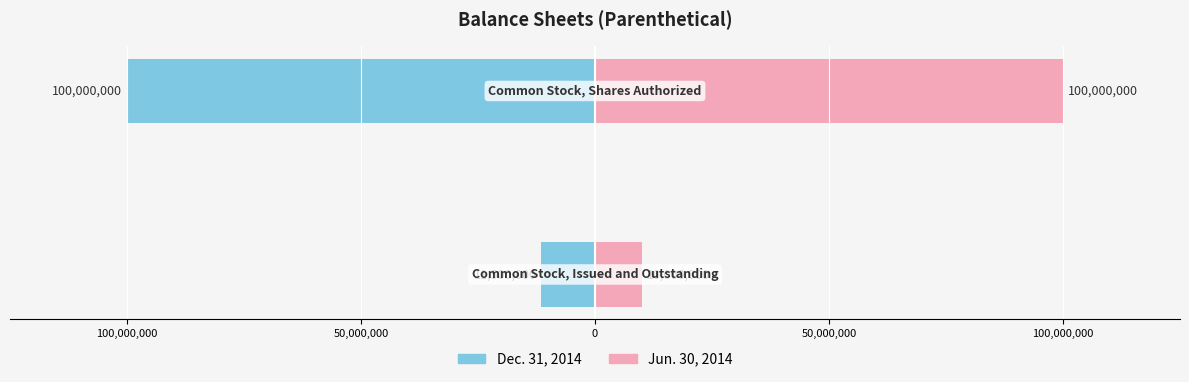

Reading left to right, what are all the values shown in this chart?

Dec. 31, 2014: 150,000,000=-11500000	100,000,000=-100000000
Jun. 30, 2014: 150,000,000=10000000	100,000,000=100000000